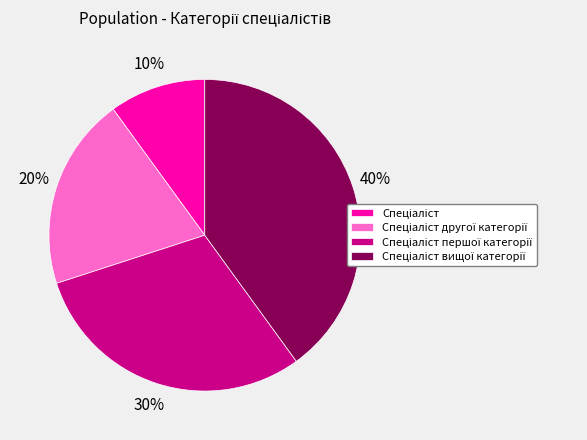

Does any single category account for the majority?

No